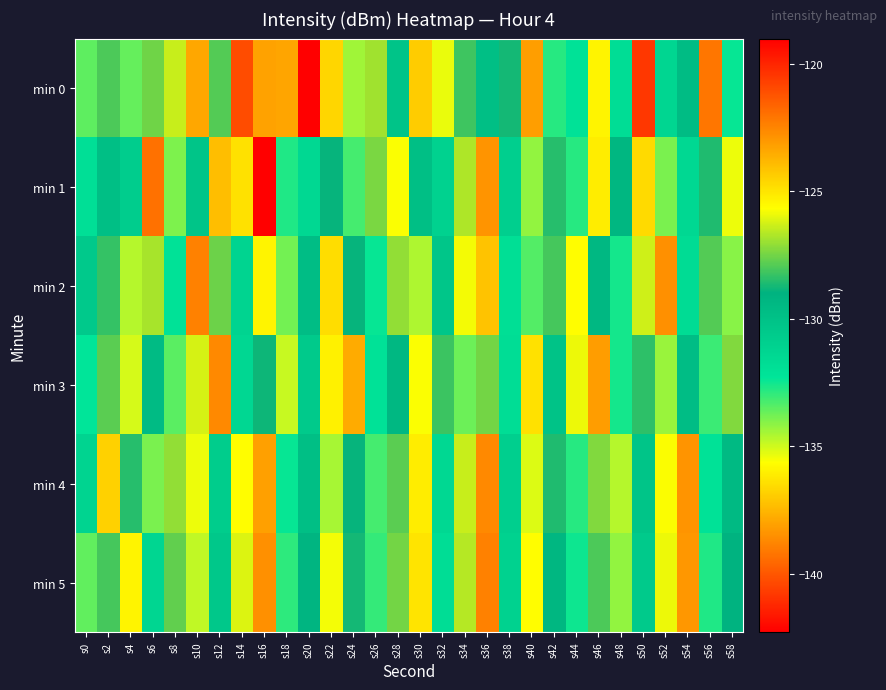

Reading left to right, extract all data points from this chart.

min 0: s0=-133.5	s2=-128.0	s4=-133.6	s6=-127.5	s8=-126.4	s10=-137.9	s12=-127.9	s14=-140.3	s16=-123.3	s18=-123.4	s20=-119.0	s22=-136.7	s24=-134.4	s26=-126.9	s28=-130.2	s30=-124.4	s32=-135.4	s34=-128.2	s36=-129.8	s38=-128.7	s40=-138.1	s42=-132.8	s44=-132.1	s46=-135.9	s48=-131.8	s50=-120.5	s52=-131.4	s54=-129.6	s56=-139.2	s58=-132.4
min 1: s0=-131.9	s2=-129.8	s4=-130.8	s6=-139.3	s8=-134.0	s10=-130.2	s12=-137.3	s14=-124.9	s16=-142.3	s18=-132.7	s20=-131.5	s22=-128.9	s24=-133.2	s26=-127.4	s28=-135.6	s30=-129.8	s32=-131.1	s34=-126.7	s36=-138.4	s38=-130.9	s40=-134.2	s42=-128.5	s44=-132.8	s46=-136.1	s48=-129.3	s50=-124.7	s52=-133.9	s54=-131.5	s56=-128.6	s58=-135.4
min 2: s0=-130.5	s2=-128.3	s4=-134.7	s6=-126.8	s8=-132.1	s10=-138.9	s12=-127.6	s14=-131.2	s16=-125.4	s18=-133.8	s20=-129.7	s22=-136.5	s24=-128.9	s26=-132.4	s28=-127.1	s30=-134.6	s32=-130.3	s34=-125.8	s36=-137.2	s38=-131.9	s40=-133.4	s42=-128.1	s44=-135.7	s46=-129.4	s48=-132.6	s50=-126.3	s52=-138.5	s54=-131.7	s56=-127.9	s58=-134.1
min 3: s0=-132.3	s2=-127.8	s4=-135.1	s6=-129.6	s8=-133.5	s10=-126.2	s12=-138.7	s14=-131.4	s16=-128.8	s18=-134.9	s20=-130.6	s22=-125.3	s24=-137.8	s26=-132.1	s28=-129.4	s30=-135.6	s32=-128.2	s34=-133.7	s36=-127.5	s38=-131.8	s40=-136.4	s42=-130.1	s44=-125.9	s46=-138.2	s48=-132.6	s50=-128.4	s52=-134.3	s54=-129.7	s56=-133.1	s58=-127.3
min 4: s0=-131.2	s2=-136.8	s4=-128.5	s6=-133.9	s8=-127.1	s10=-135.4	s12=-130.7	s14=-125.6	s16=-138.1	s18=-132.4	s20=-129.8	s22=-134.5	s24=-128.9	s26=-133.2	s28=-127.8	s30=-136.1	s32=-131.5	s34=-126.4	s36=-138.7	s38=-130.9	s40=-135.2	s42=-128.6	s44=-132.8	s46=-127.3	s48=-134.7	s50=-130.2	s52=-125.7	s54=-138.4	s56=-132.1	s58=-129.5
min 5: s0=-133.6	s2=-128.1	s4=-135.9	s6=-131.3	s8=-127.7	s10=-134.8	s12=-130.4	s14=-126.1	s16=-138.5	s18=-132.9	s20=-129.2	s22=-135.5	s24=-128.7	s26=-133.0	s28=-127.5	s30=-136.3	s32=-131.8	s34=-126.6	s36=-138.9	s38=-131.1	s40=-135.7	s42=-129.3	s44=-132.5	s46=-128.0	s48=-134.2	s50=-130.6	s52=-125.9	s54=-138.3	s56=-132.7	s58=-129.1